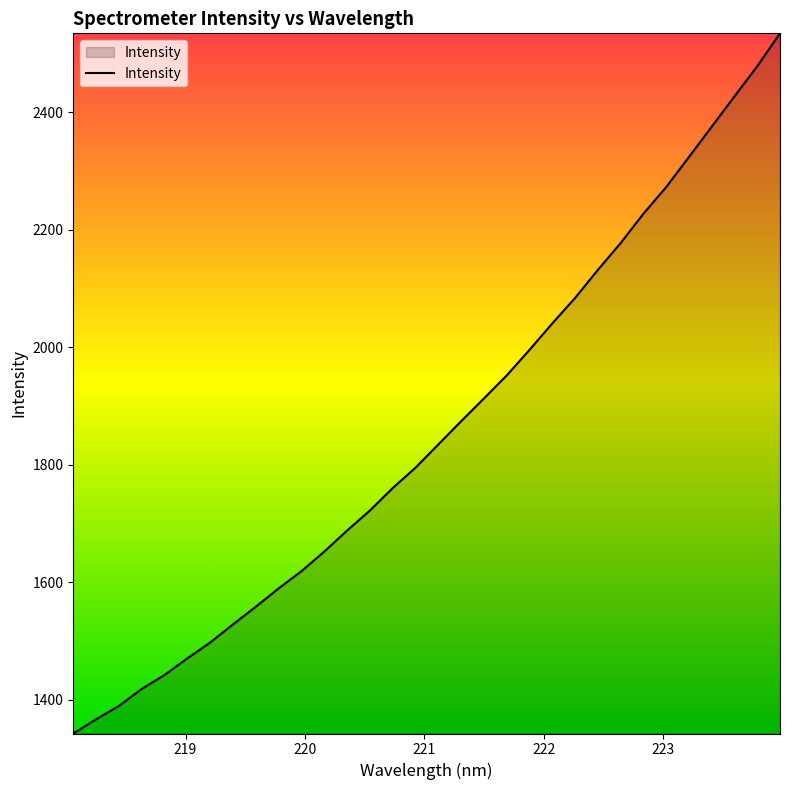

What is the minimum value shown in the chart?

1342.5